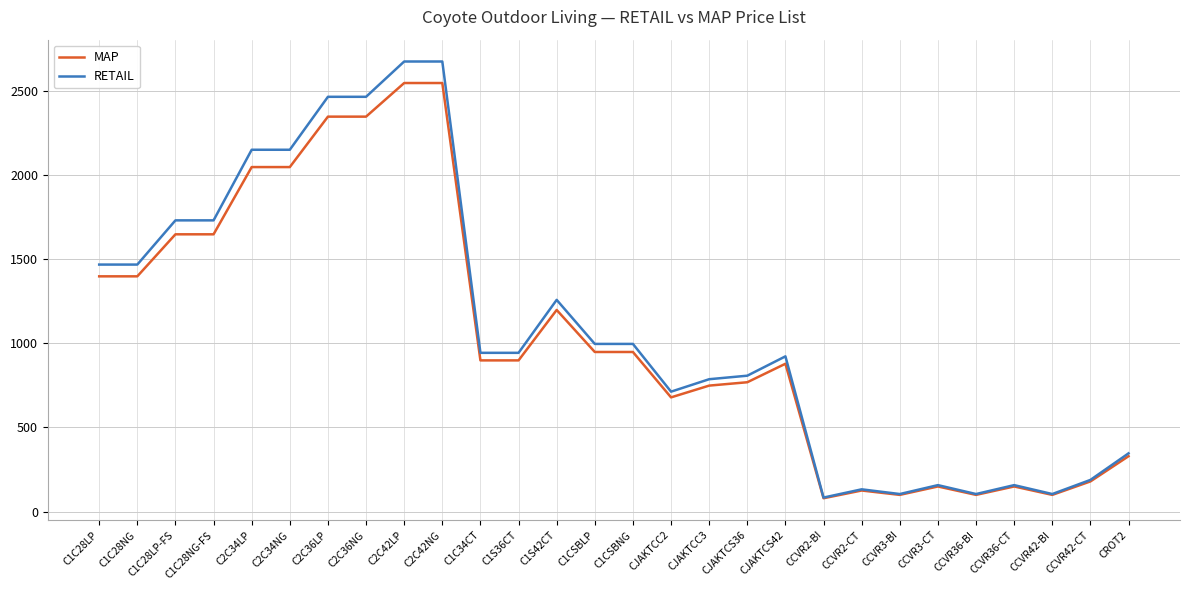

Is this an area chart (filled region under the line)?

No